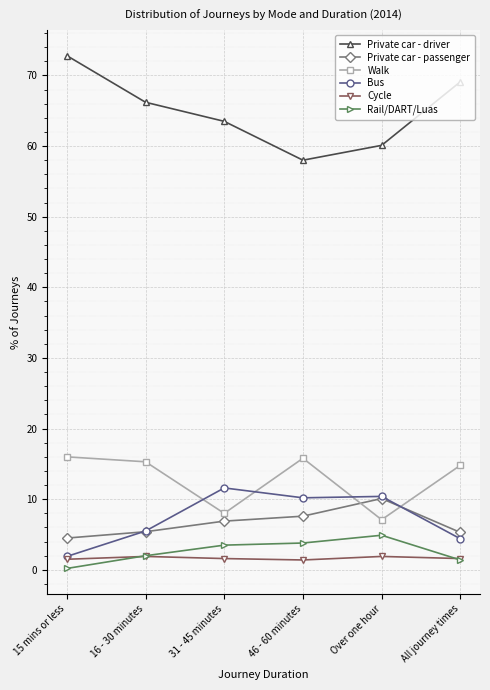

What is the minimum value shown in the chart?

0.2